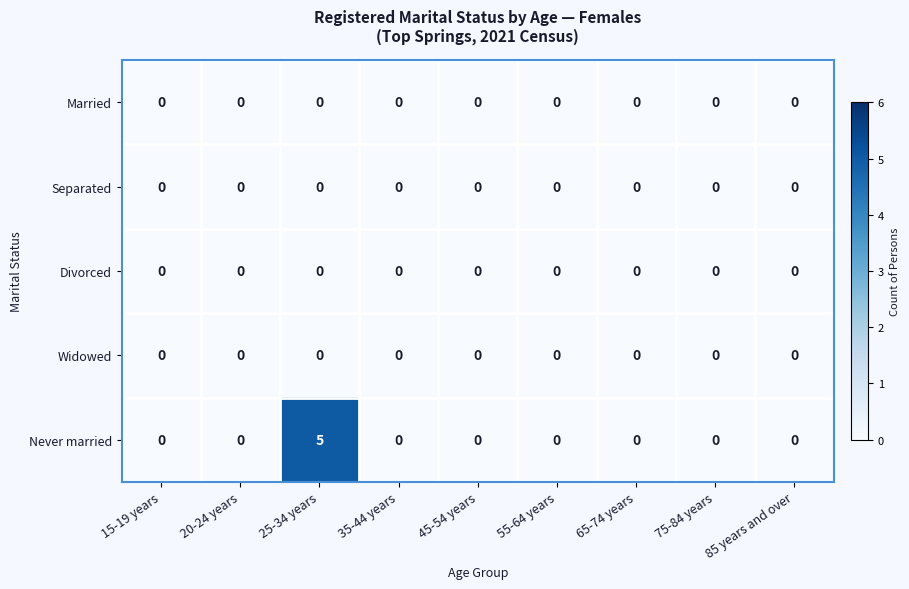

Which series has the largest total across all categories?

Never married